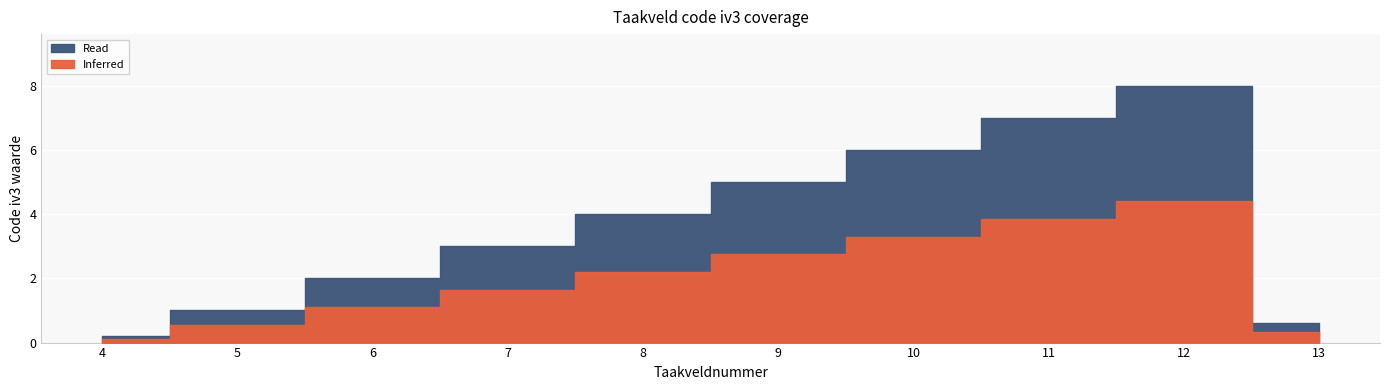

The chart shows a value of 0.6 at 13. True or false?

True